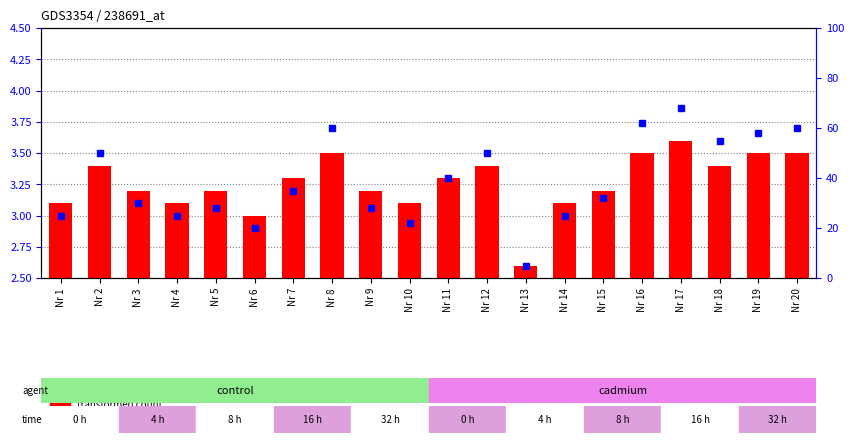

What is the sum of the values at Nr 6 and Nr 18?

6.4